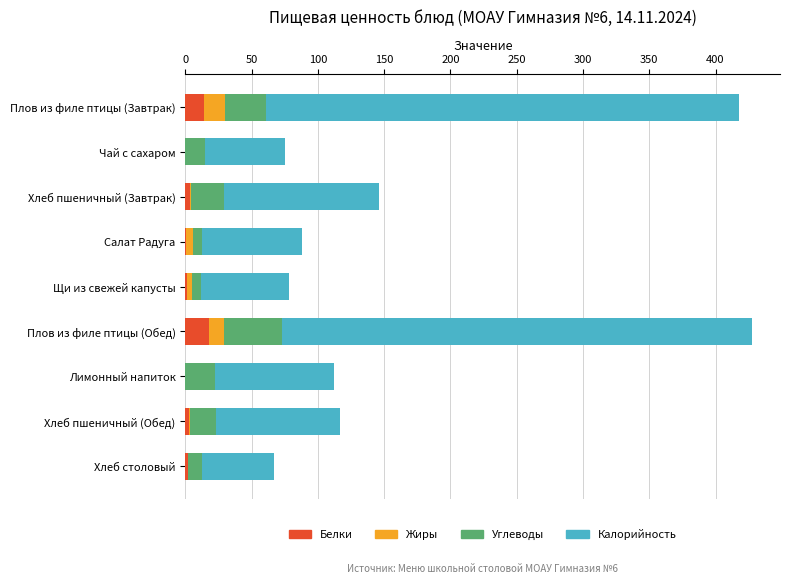

What is the total value across all series at Плов из филе птицы (Обед)?

427.3